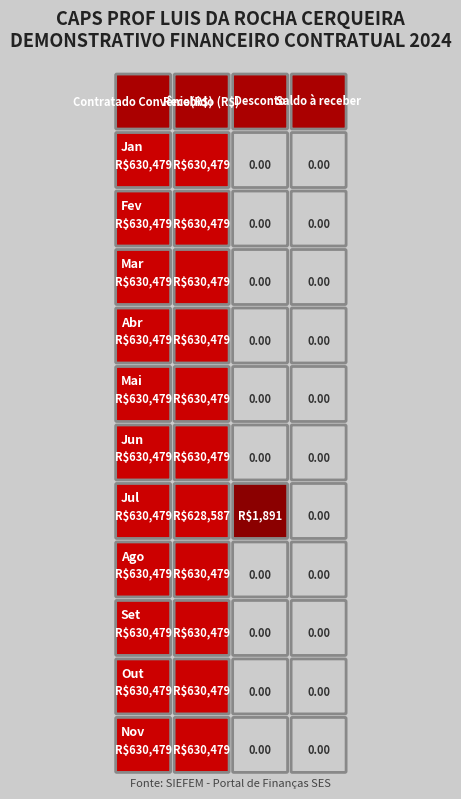

What is the maximum value shown in the chart?

630478.6